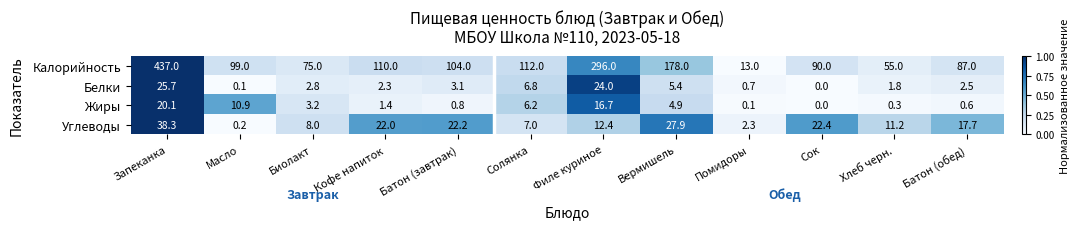

What is the average value of the Калорийность series?

138.0